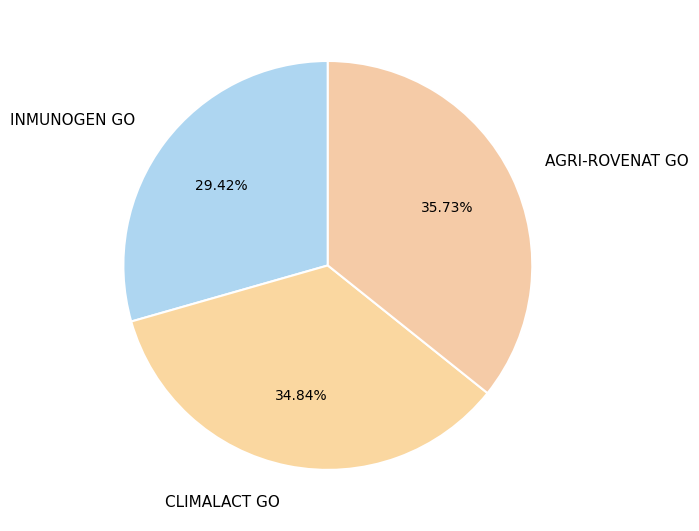

To the nearest percent, what percentage of the pie is INMUNOGEN GO?

29%